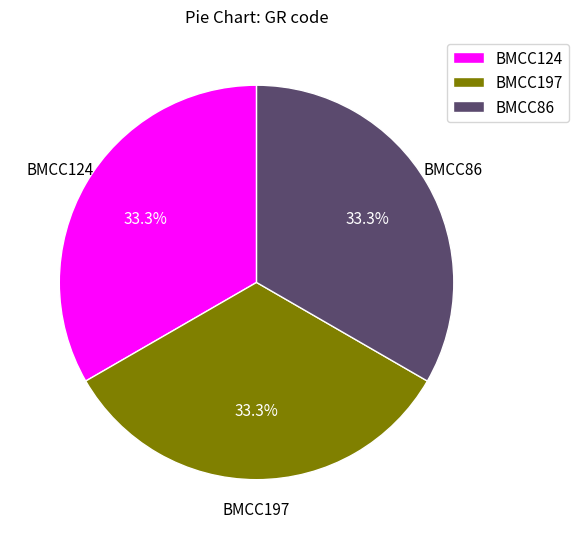

Count the number of slices in the pie.

3